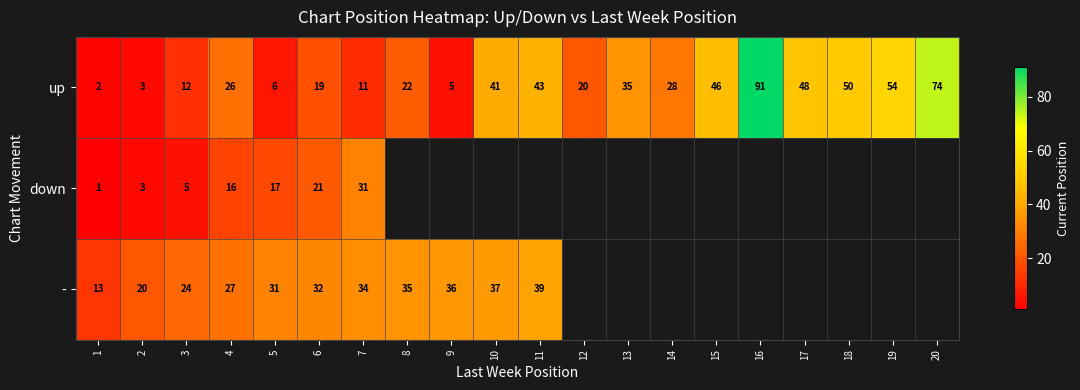

How many data points does each series have?

20